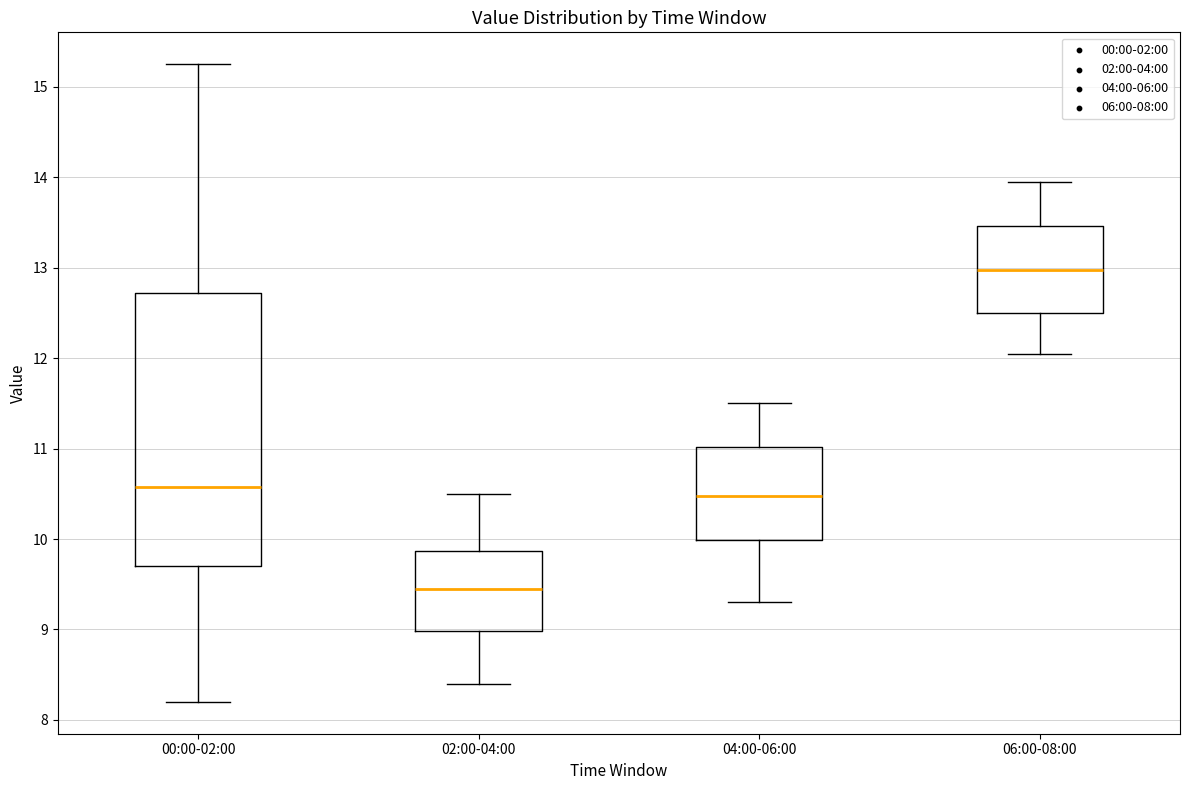

Where is the upper edge of the box for 06:00-08:00 on the y-axis? The values are not printed on the chart, so give them approximately, as read against the axis.

13.5